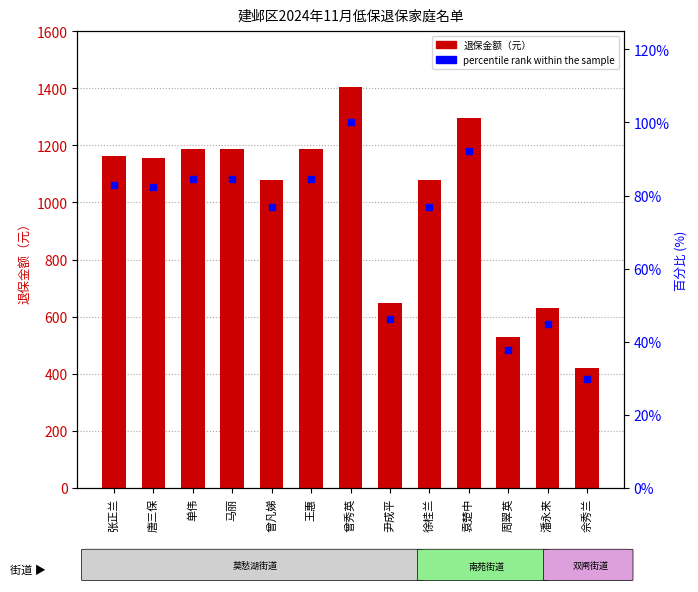

Reading right to left, what are all the values shown in this chart?

退保金额（元）: 佘秀兰=420.0	潘永来=630.0	周翠英=529.0	袁楚中=1296.0	徐桂兰=1080.0	尹成平=648.0	曾秀英=1404.0	王惠=1188.0	曾凡娣=1080.0	马丽=1188.0	单伟=1188.0	唐三保=1155.0	张正兰=1164.0
percentile rank within the sample: 佘秀兰=29.9	潘永来=44.9	周翠英=37.7	袁楚中=92.3	徐桂兰=76.9	尹成平=46.2	曾秀英=100.0	王惠=84.6	曾凡娣=76.9	马丽=84.6	单伟=84.6	唐三保=82.3	张正兰=82.9